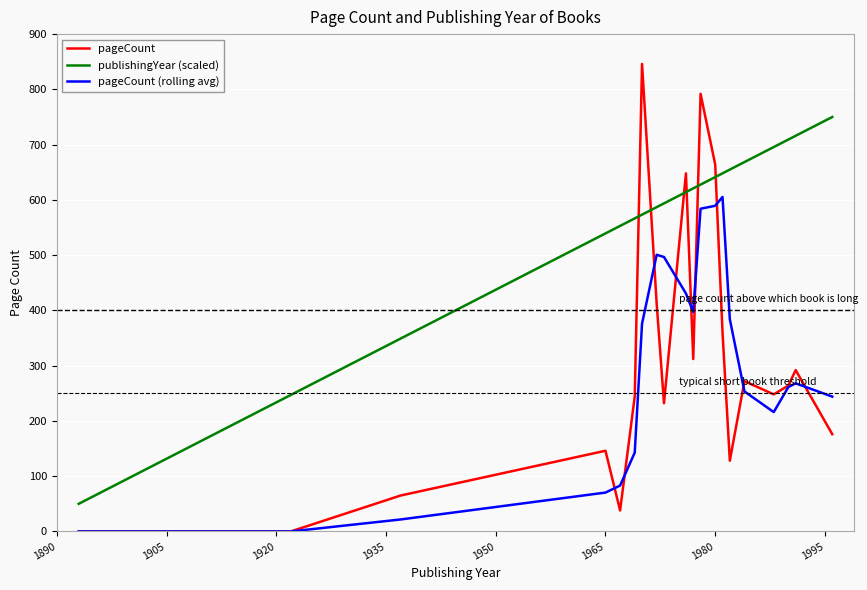

What is the highest value of the pageCount series?

846.0